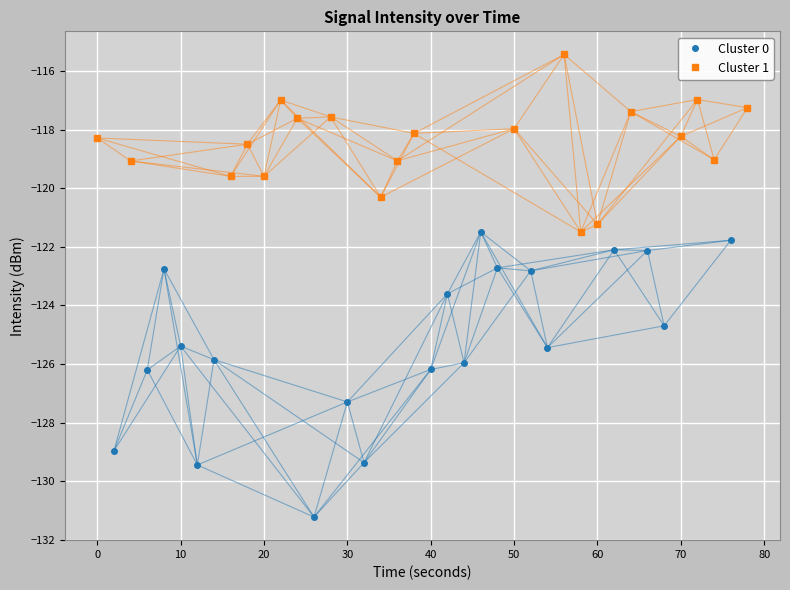

True or false: Cluster 1 and Cluster 0 intersect in this chart.

False